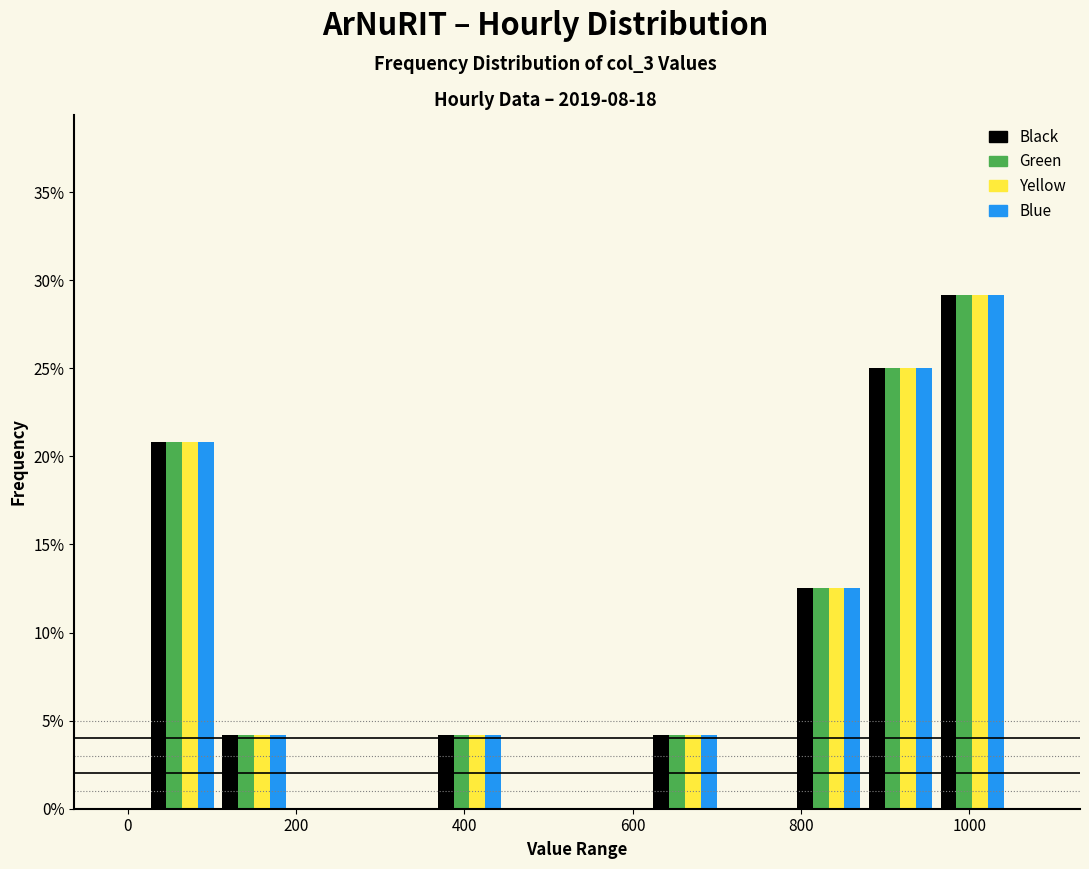

Reading left to right, transcribe this chart: for each range on the x-axis, give the height of each series' bar. Neither the bar edges nor the heights are printed on the chart, so give them approximately, as read against the axes.

20 to 100: Black=21.0	Green=21.0	Yellow=21.0	Blue=21.0
100 to 200: Black=4.0	Green=4.0	Yellow=4.0	Blue=4.0
200 to 280: Black=0	Green=0	Yellow=0	Blue=0
280 to 360: Black=0	Green=0	Yellow=0	Blue=0
360 to 440: Black=4.0	Green=4.0	Yellow=4.0	Blue=4.0
440 to 540: Black=0	Green=0	Yellow=0	Blue=0
540 to 620: Black=0	Green=0	Yellow=0	Blue=0
620 to 700: Black=4.0	Green=4.0	Yellow=4.0	Blue=4.0
700 to 800: Black=0	Green=0	Yellow=0	Blue=0
800 to 880: Black=12.5	Green=12.5	Yellow=12.5	Blue=12.5
880 to 960: Black=25.0	Green=25.0	Yellow=25.0	Blue=25.0
960 to 1040: Black=29.0	Green=29.0	Yellow=29.0	Blue=29.0